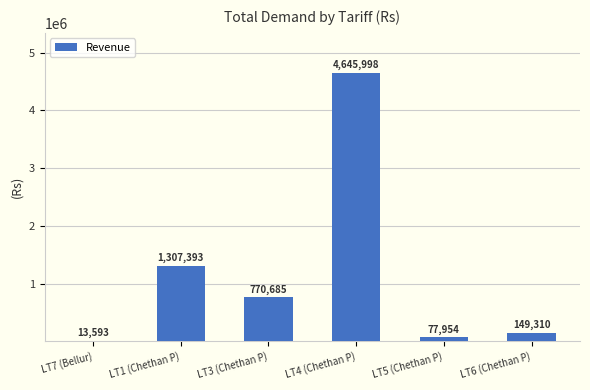

The chart shows a value of 77954.4 at LT5 (Chethan P). True or false?

True